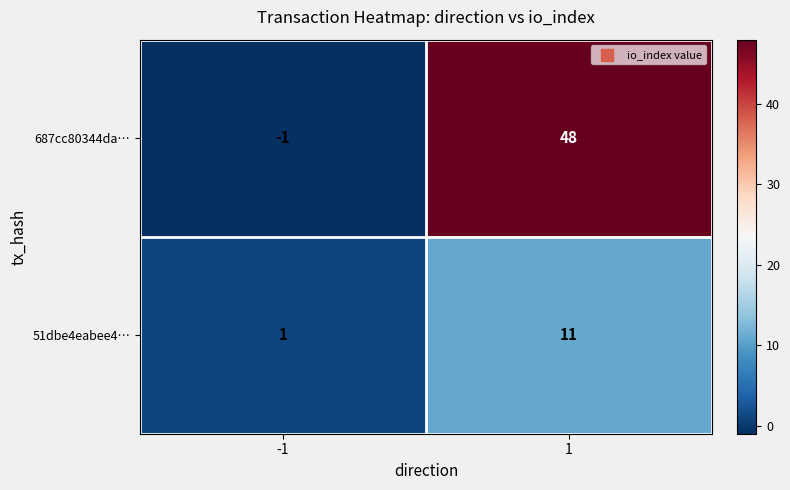

Rank the series by their average value, from lowest to highest.

51dbe4eabee4…, 687cc80344da…